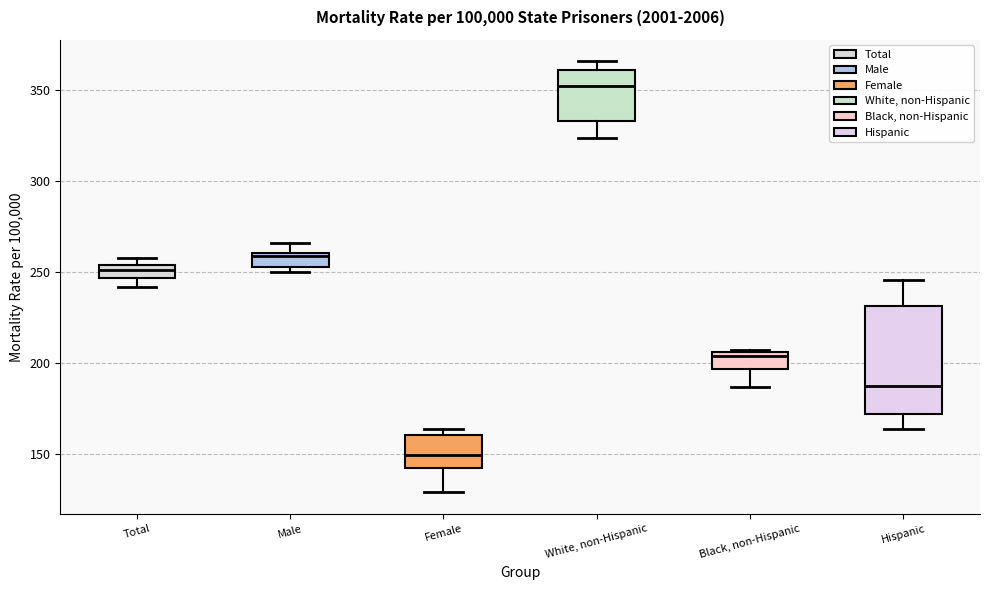

Where does the lower whisker of the box for White, non-Hispanic end on the y-axis? The values are not printed on the chart, so give them approximately, as read against the axis.

325